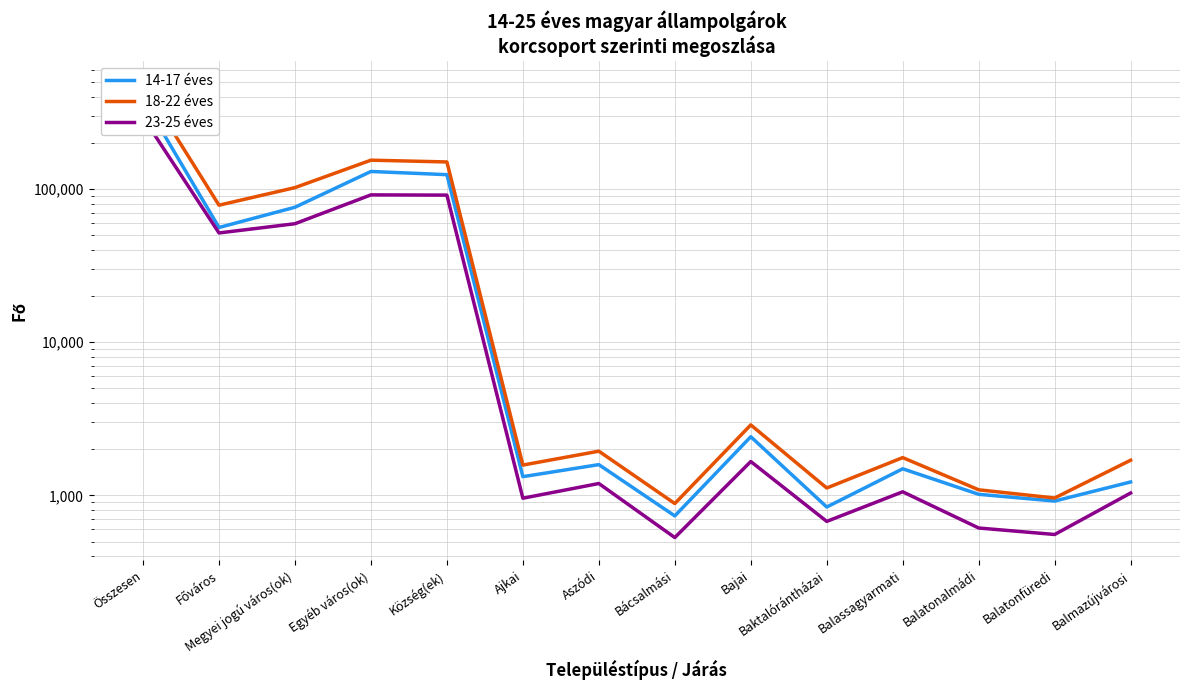

How many interior local peaks does the 18-22 éves series have?

4